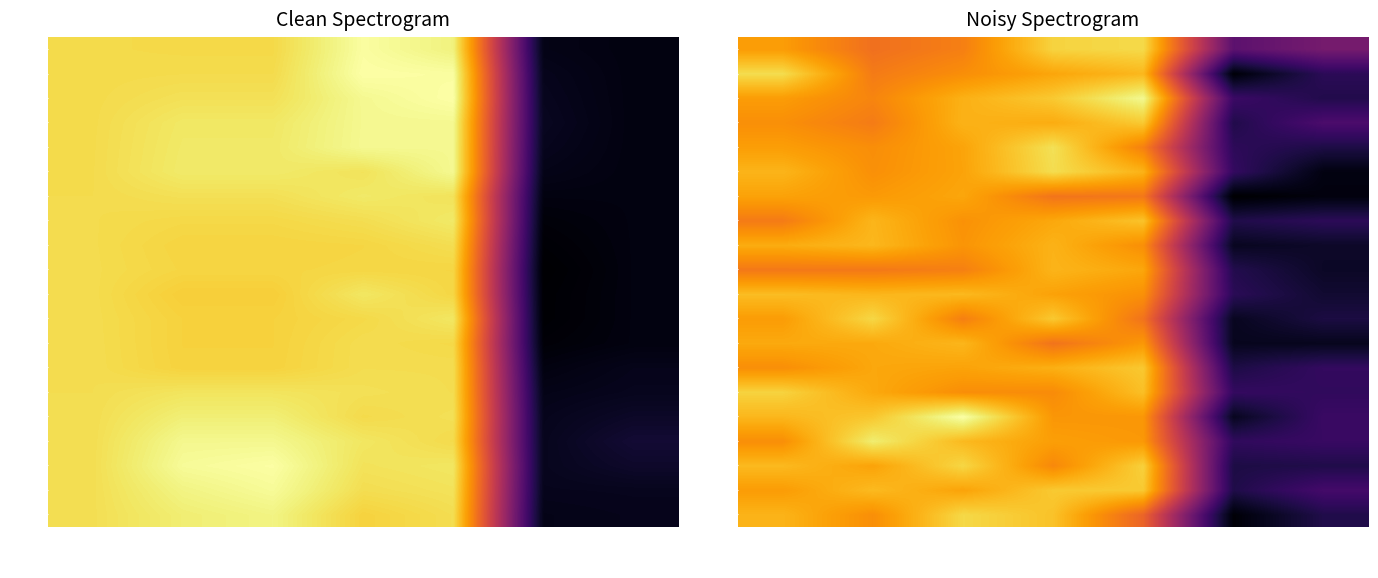

The value of t=0.015 at Tr_high is 55.1. True or false?

False